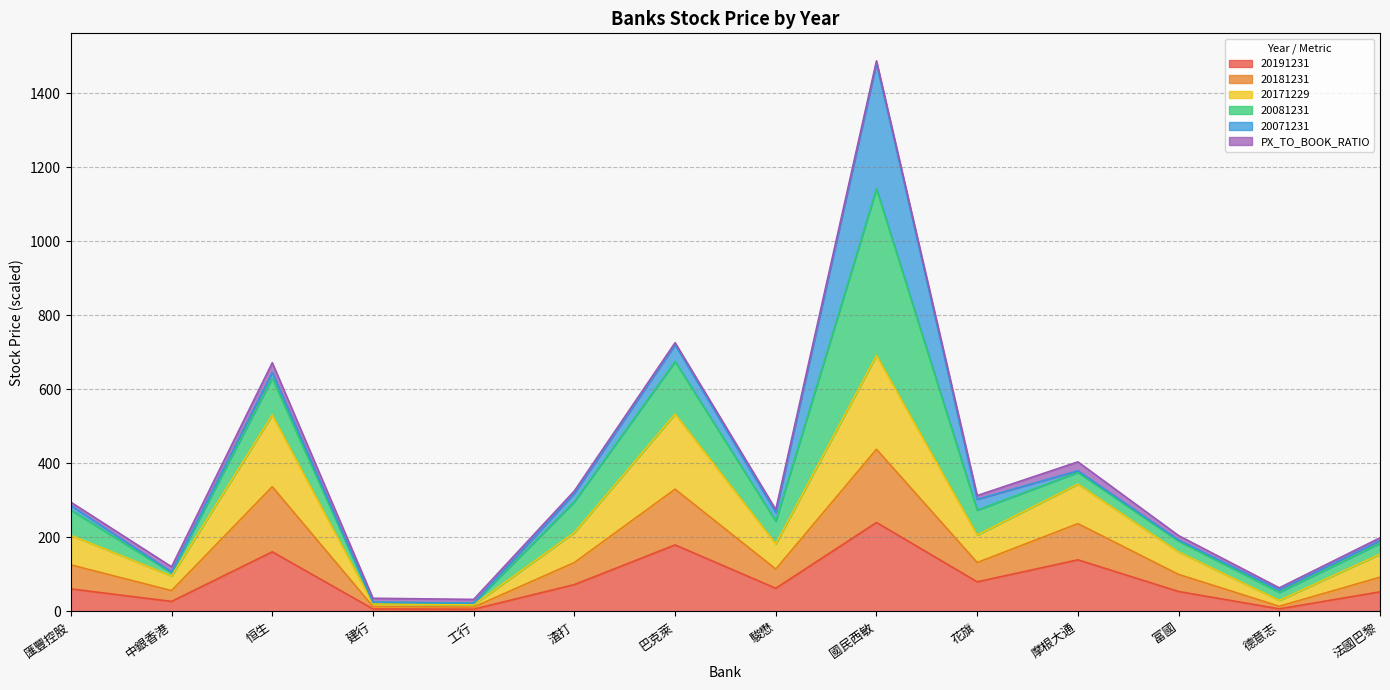

True or false: 20181231 has a value of 29.8 at 德意志.

True